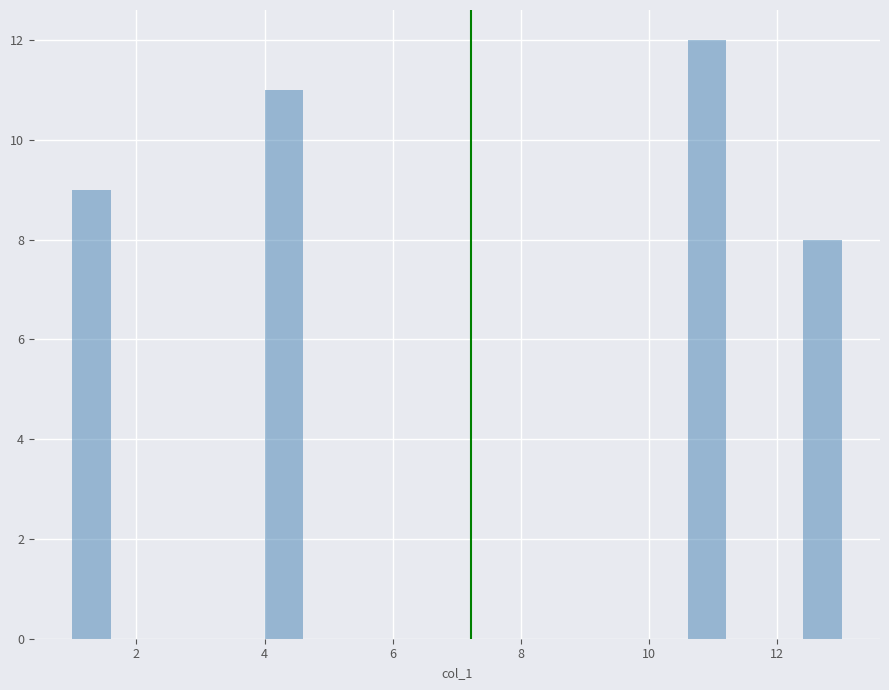

Read against the x-axis, roughly where is the centre of the tallest bar?

11.0